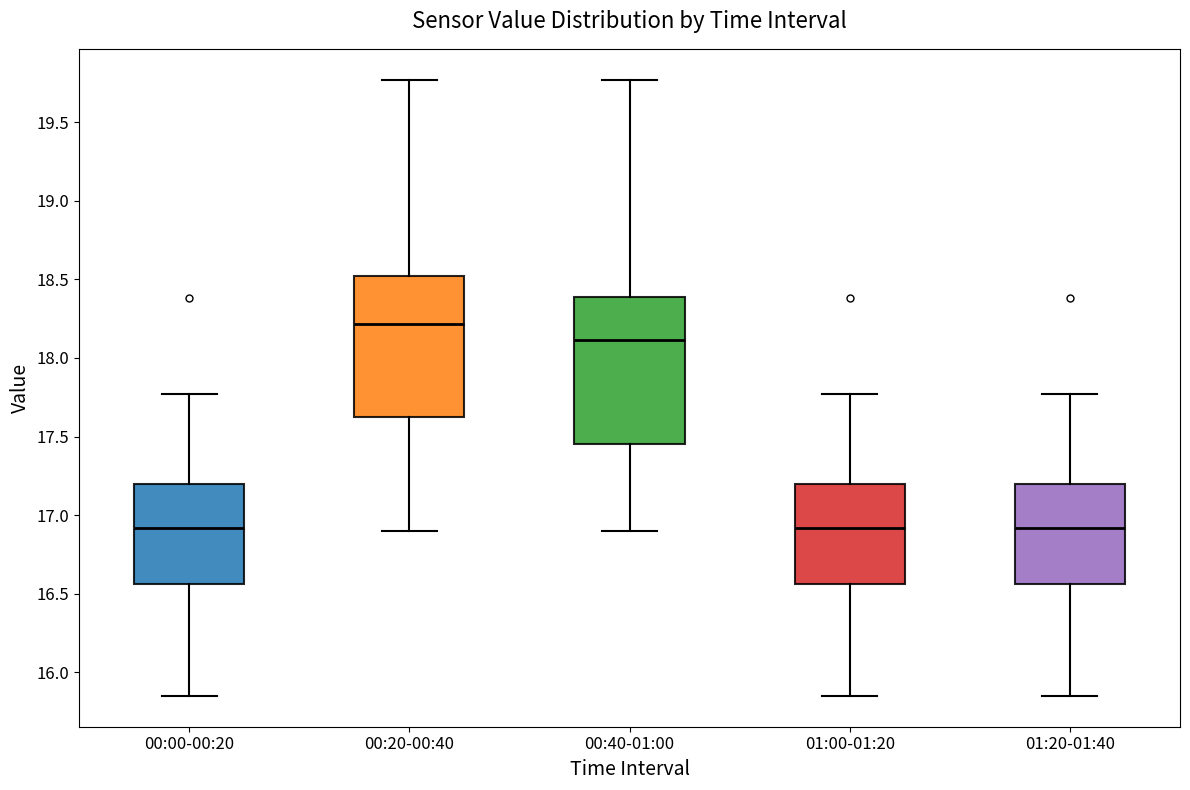

Reading left to right, transcribe this box plot: for each box, give where its median line is, the range the box spans, and where its two whiskers end, as read against the y-axis. The values are not printed on the chart, so give them approximately, as read against the axis.

00:00-00:20: median 16.90, box 16.55 to 17.20, whiskers 15.85 to 17.75
00:20-00:40: median 18.20, box 17.65 to 18.50, whiskers 16.90 to 19.75
00:40-01:00: median 18.10, box 17.45 to 18.40, whiskers 16.90 to 19.75
01:00-01:20: median 16.90, box 16.55 to 17.20, whiskers 15.85 to 17.75
01:20-01:40: median 16.90, box 16.55 to 17.20, whiskers 15.85 to 17.75